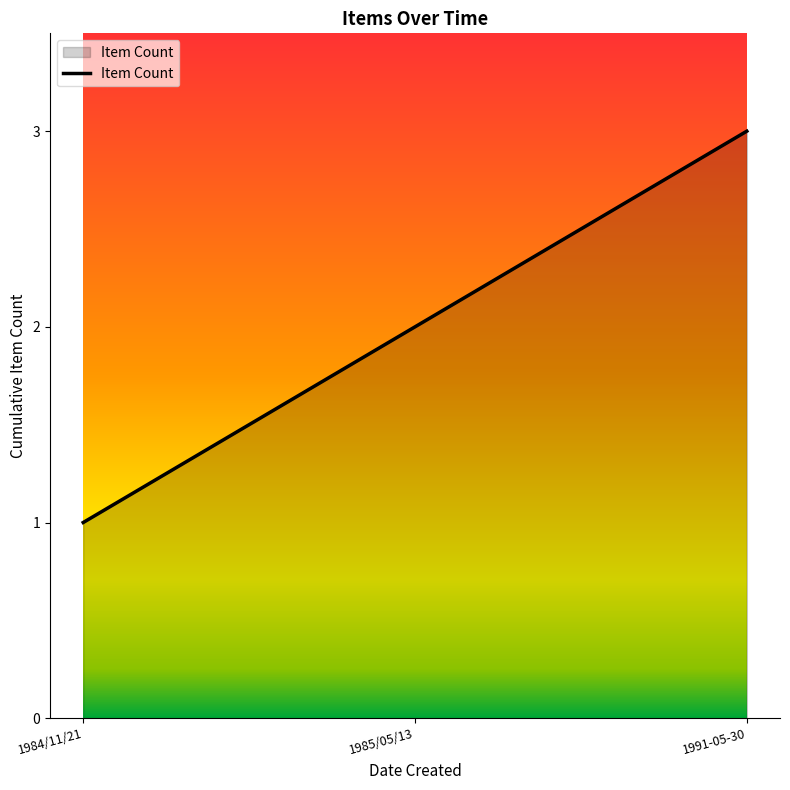

What position from the right is 1985/05/13?

2